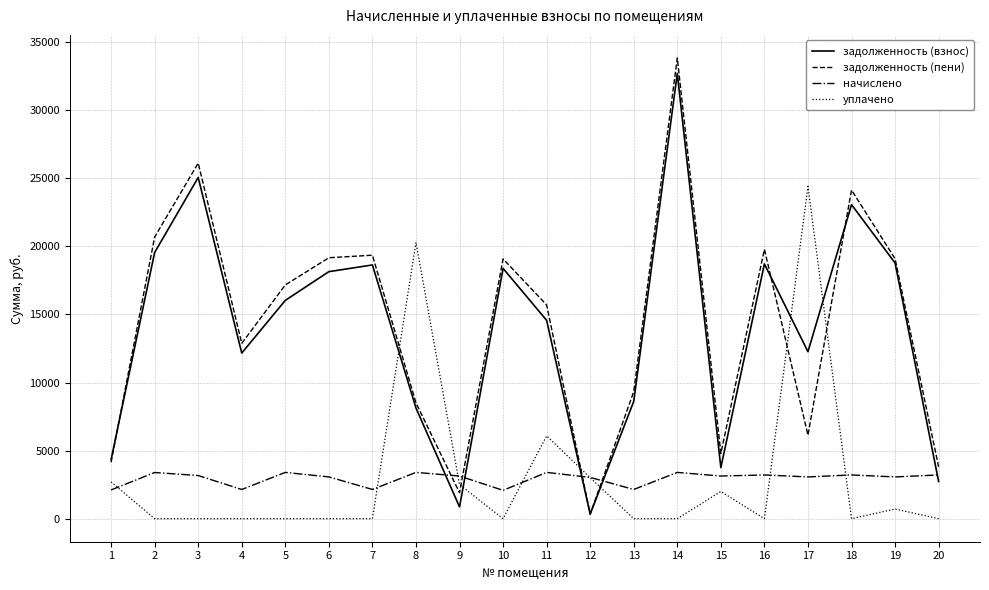

What is the sum of the задолженность (пени) values at 4 and 1?

17020.7